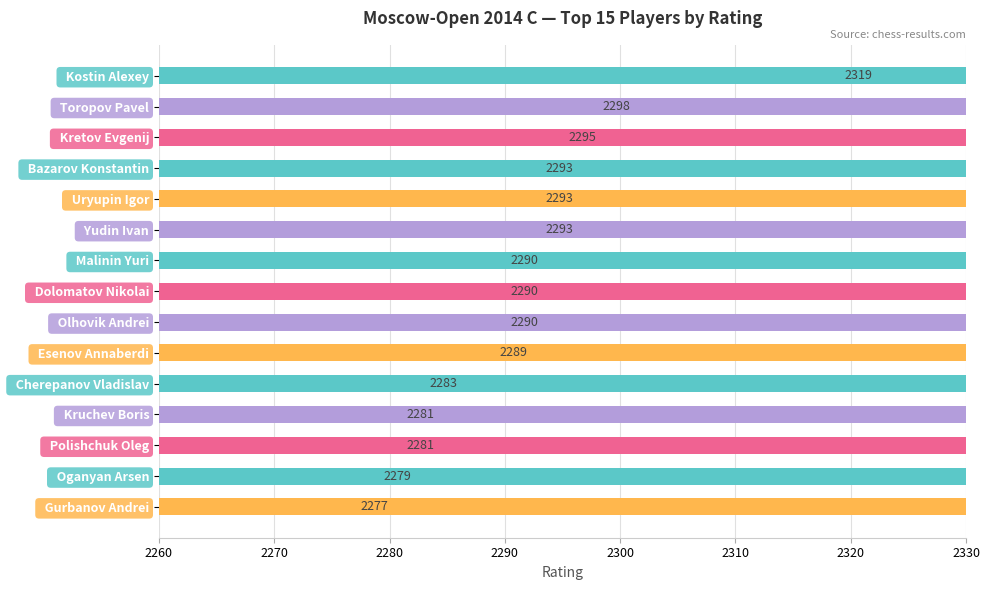

Reading right to left, list all the values displayed in this chart.

2277	2279	2281	2281	2283	2289	2290	2290	2290	2293	2293	2293	2295	2298	2319